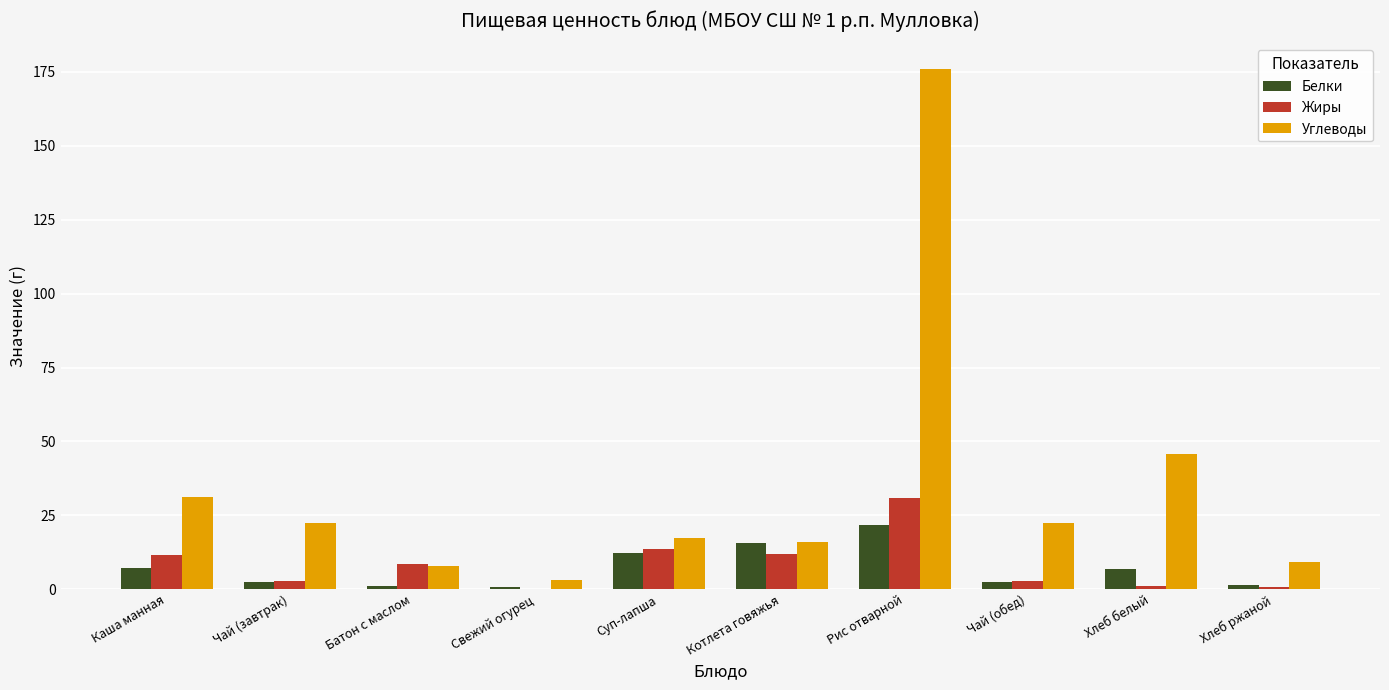

What is the maximum value shown in the chart?

175.8